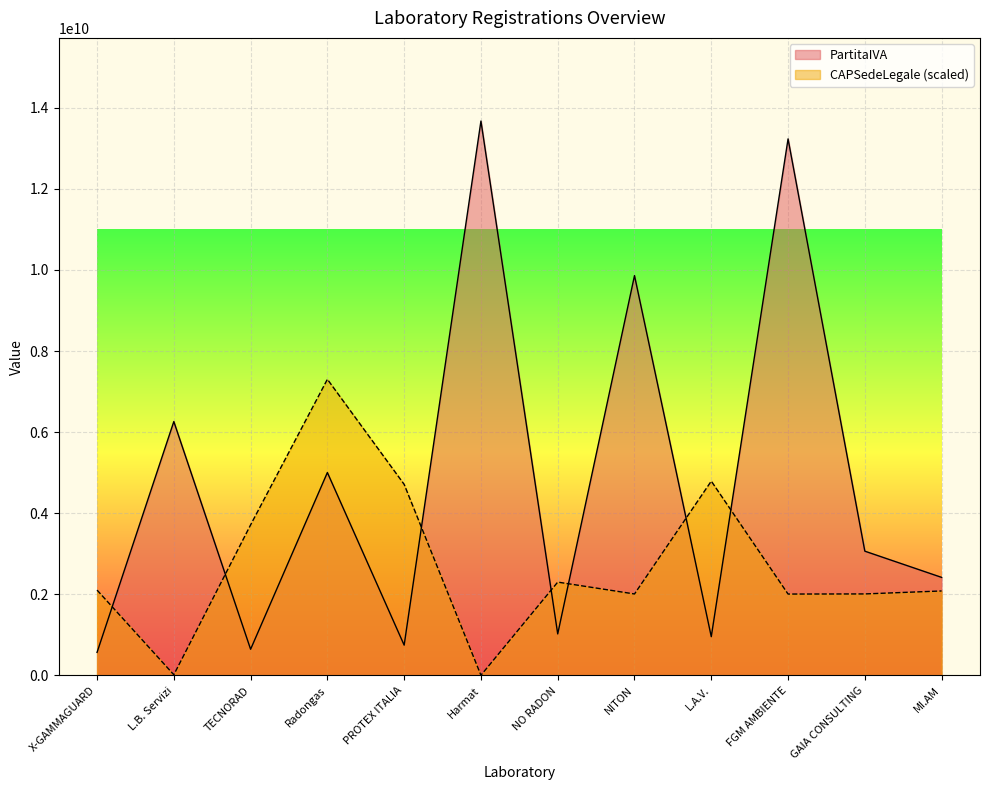

What is the smallest value displayed?

4100000